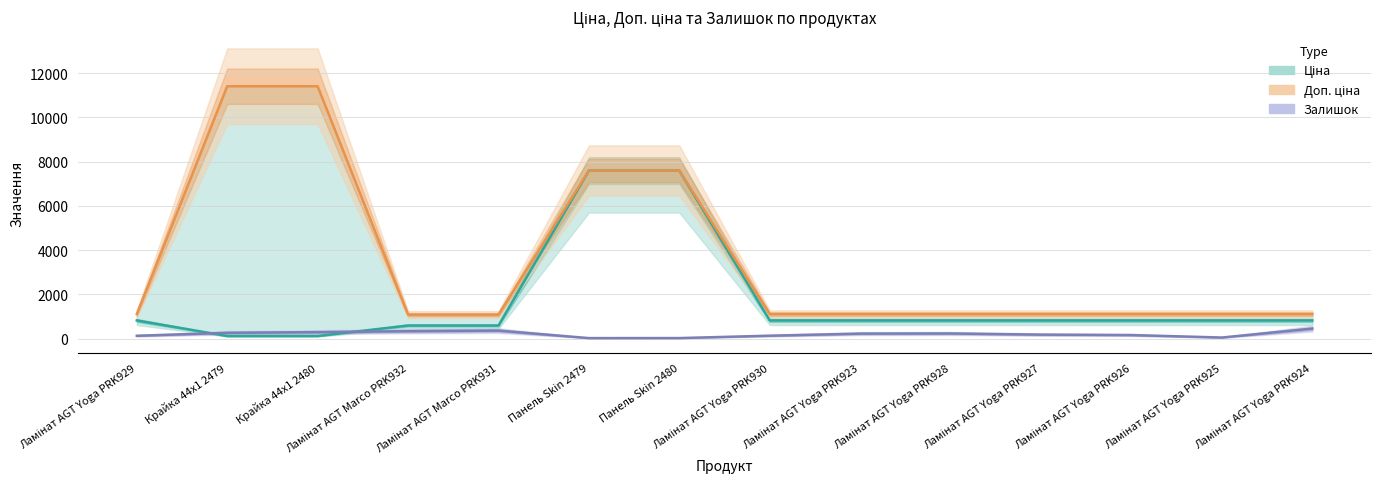

Is it true that Залишок equals 146.7 at Ламінат AGT Yoga PRK923?

False